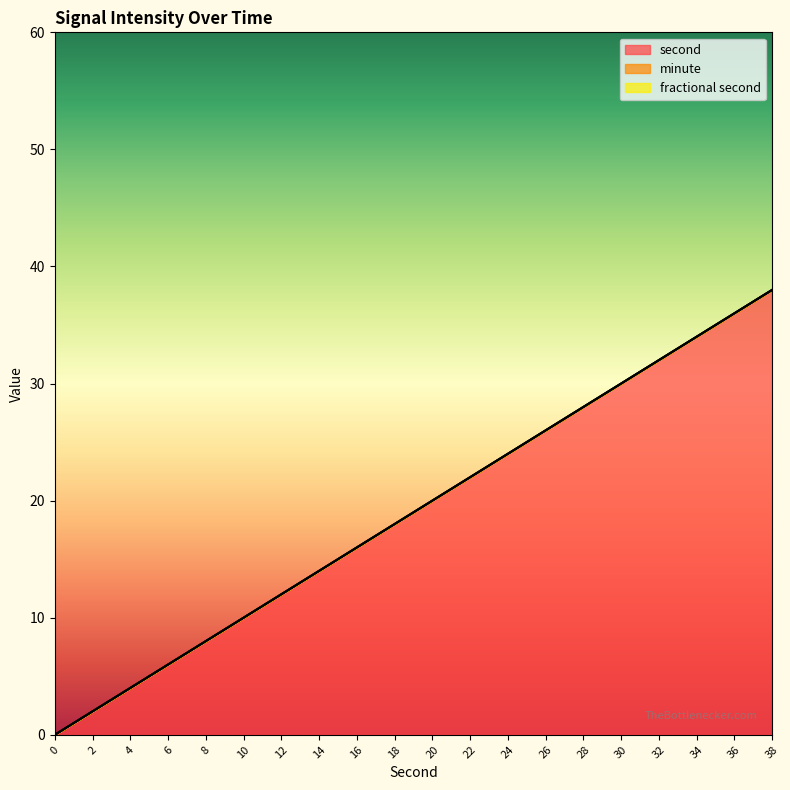

True or false: second has a value of 6 at 22.

False